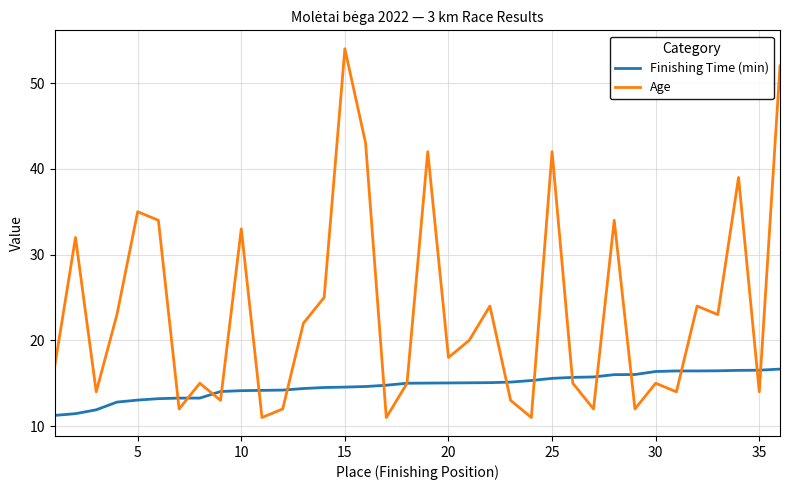

Which series has the largest range (max minus min)?

Age